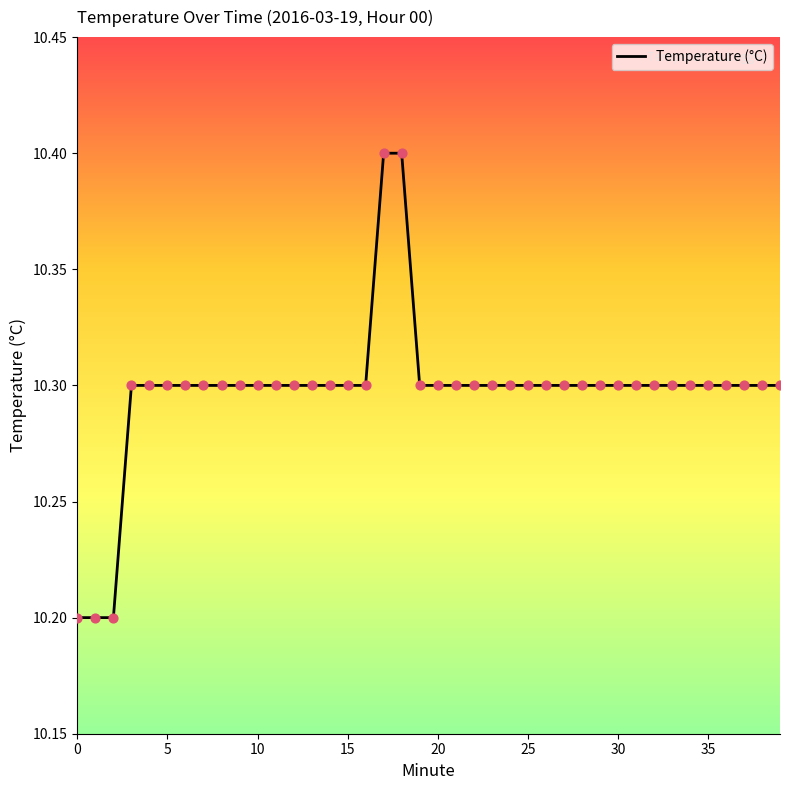

What is the maximum value shown in the chart?

10.4